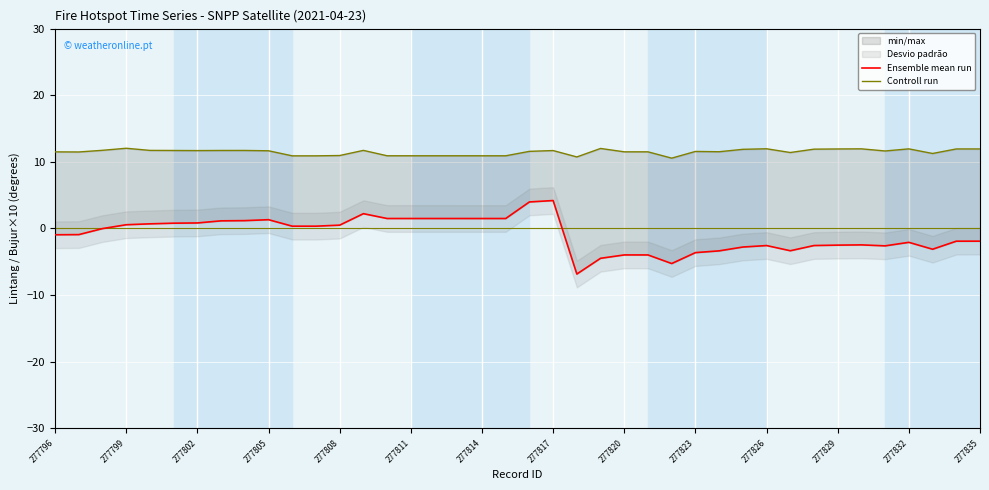

Is this an area chart (filled region under the line)?

No